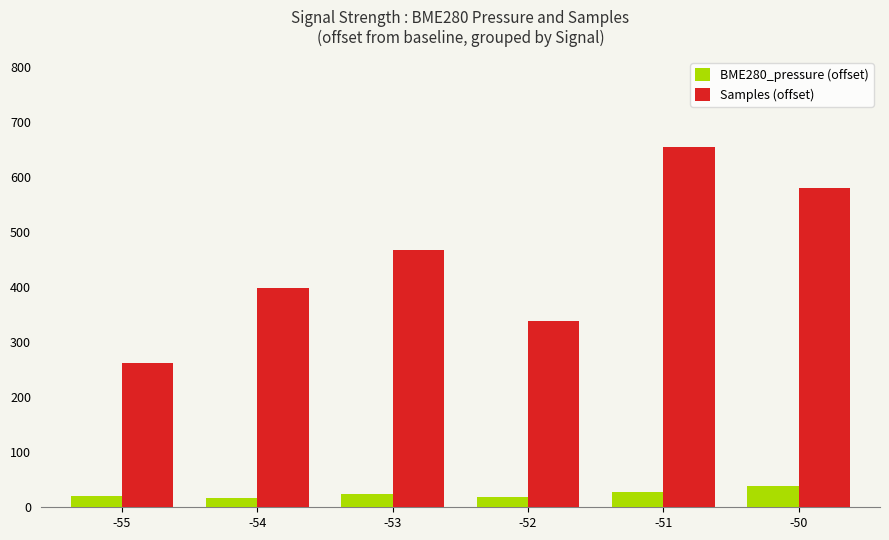

What is the spread (max minus min) of values at -55?

242.2